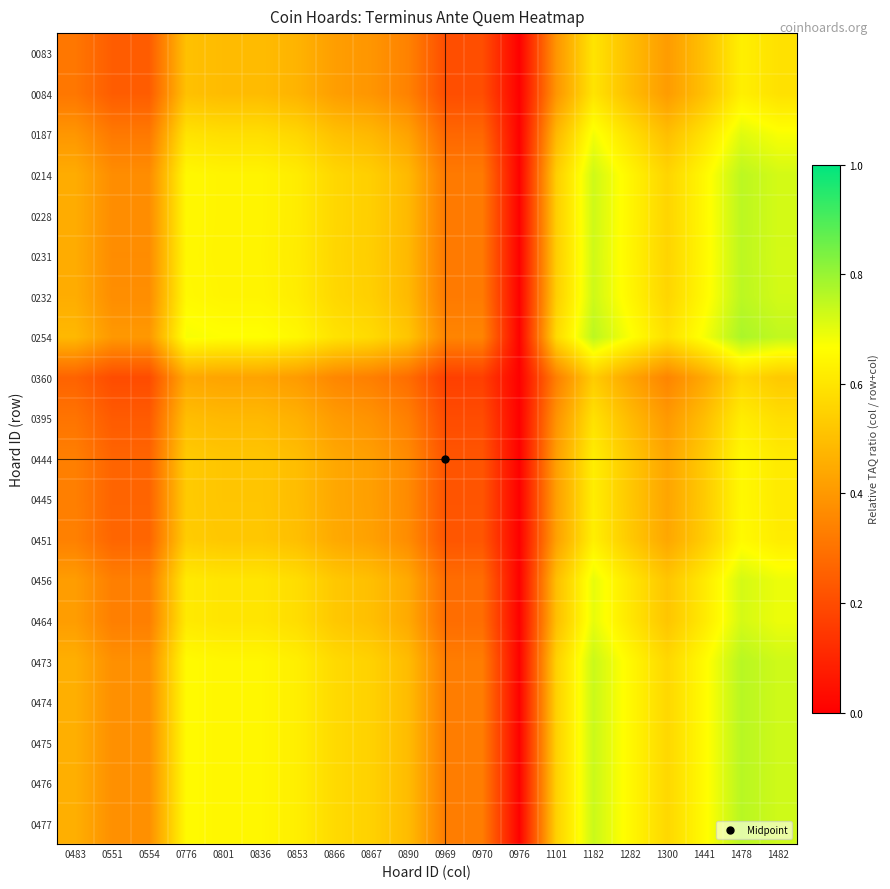

Rank the series by their maximum value, from highest to lowest.

0254, 0473, 0474, 0475, 0476, 0477, 0232, 0214, 0228, 0231, 0456, 0464, 0187, 0451, 0444, 0445, 0083, 0084, 0395, 0360